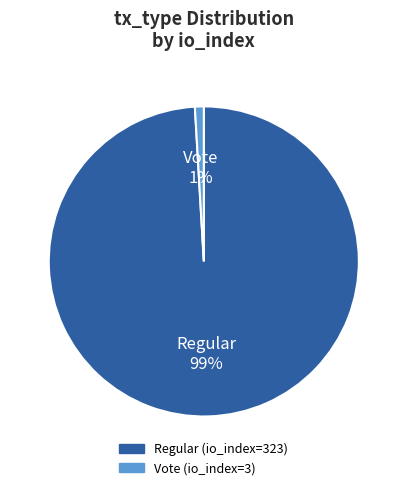

To the nearest percent, what portion does Regular (io_index=323) represent?

99%